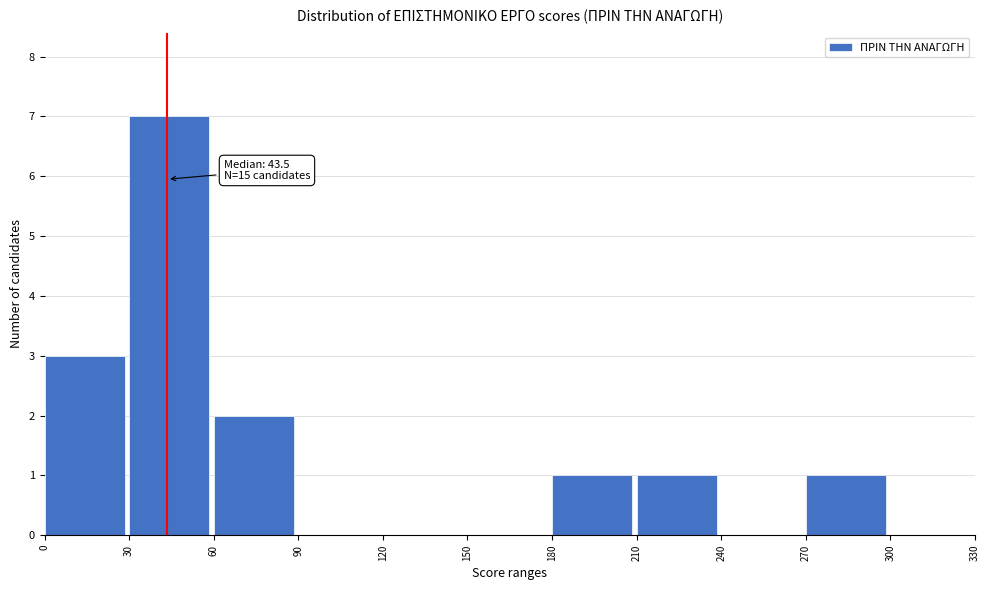

Which range on the x-axis has the tallest bar?

30 to 60